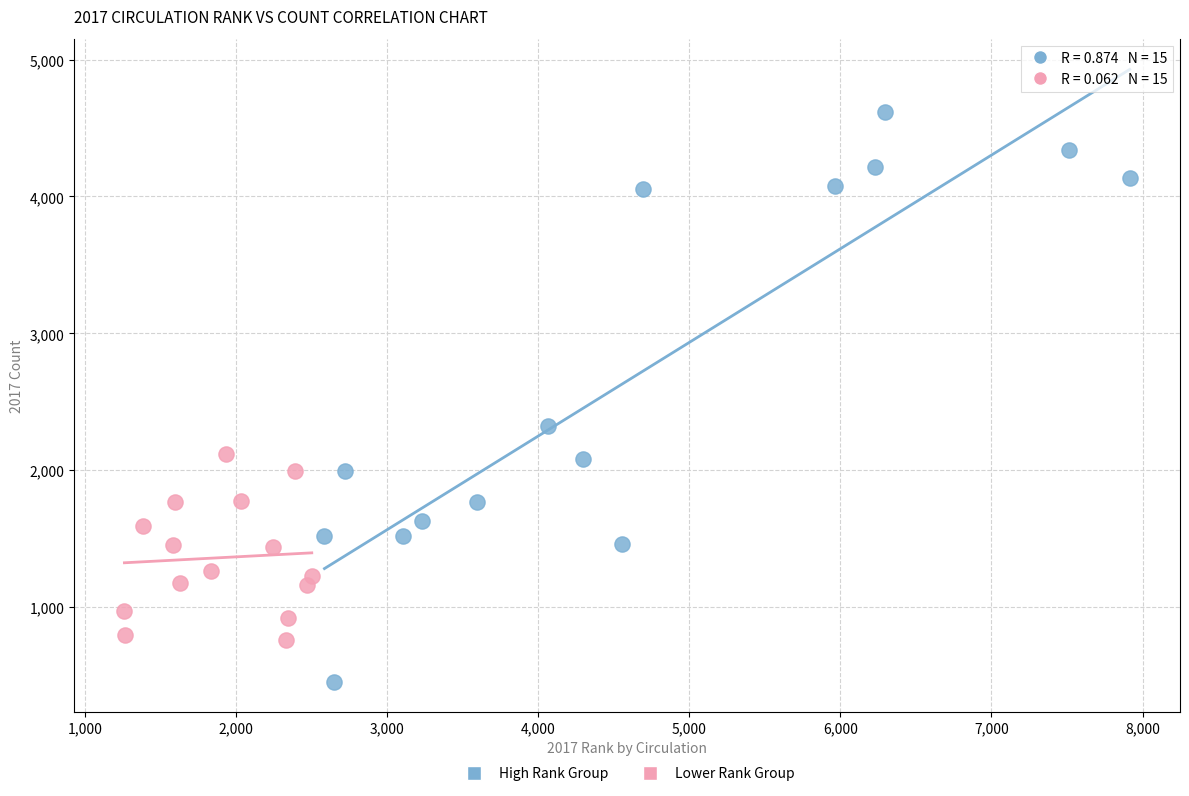

Which series reaches the maximum Y coordinate?

High Rank Group